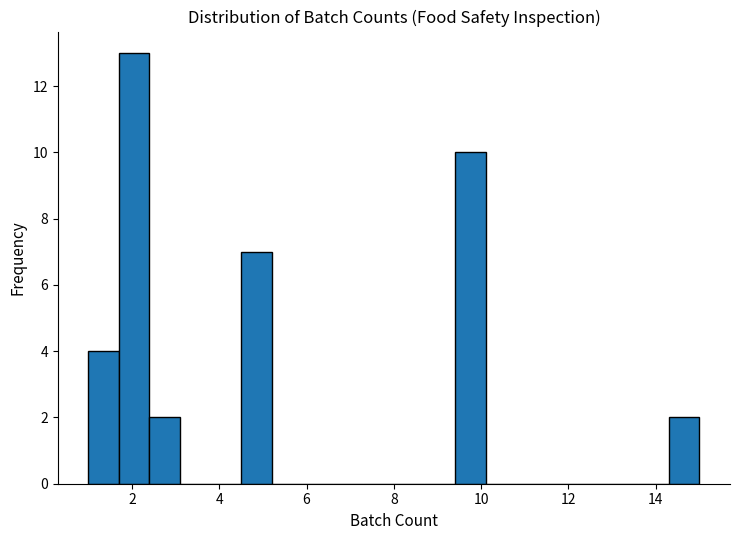

Read against the x-axis, roughly where is the centre of the tallest bar?

2.0